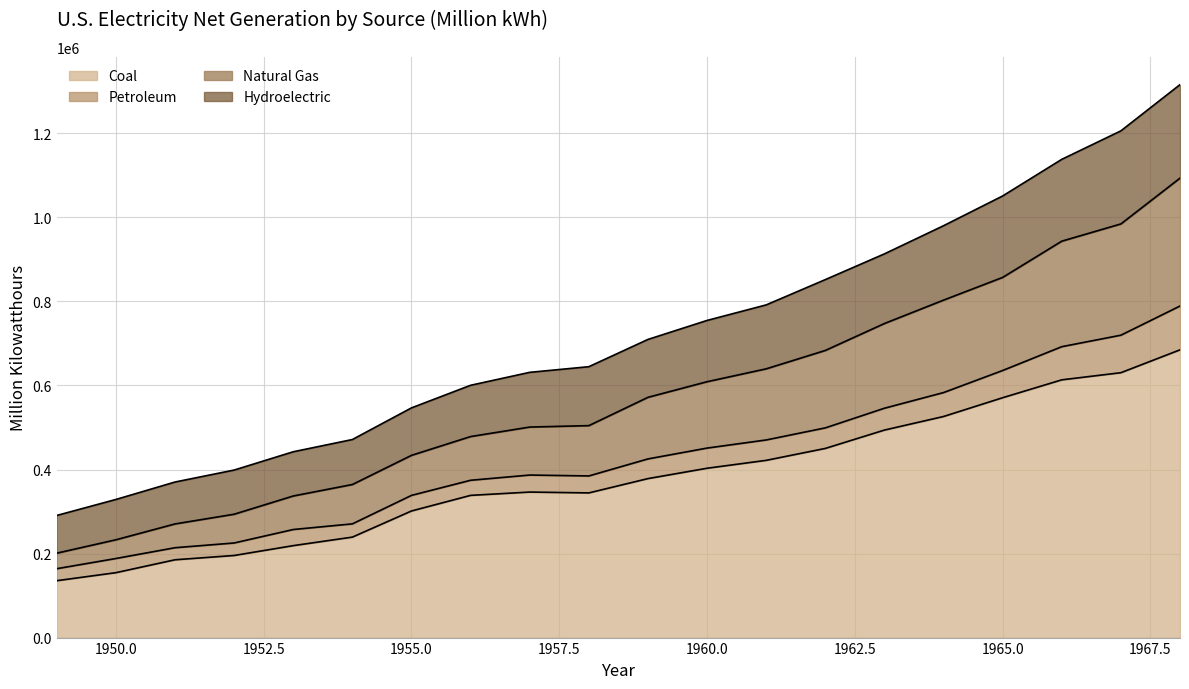

What is the lowest value of the Coal series?

135451.3